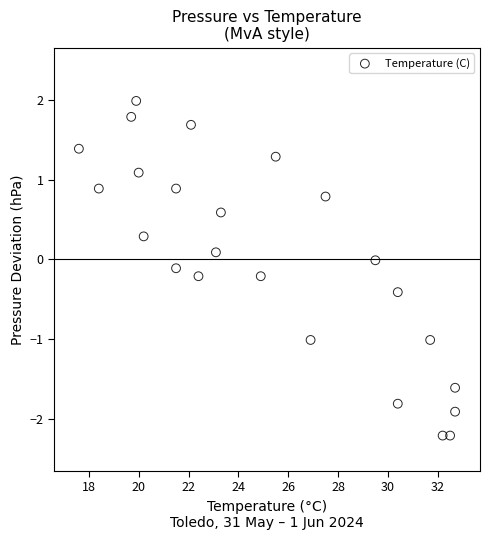

What is the range of Y values (max minus min)?

4.2